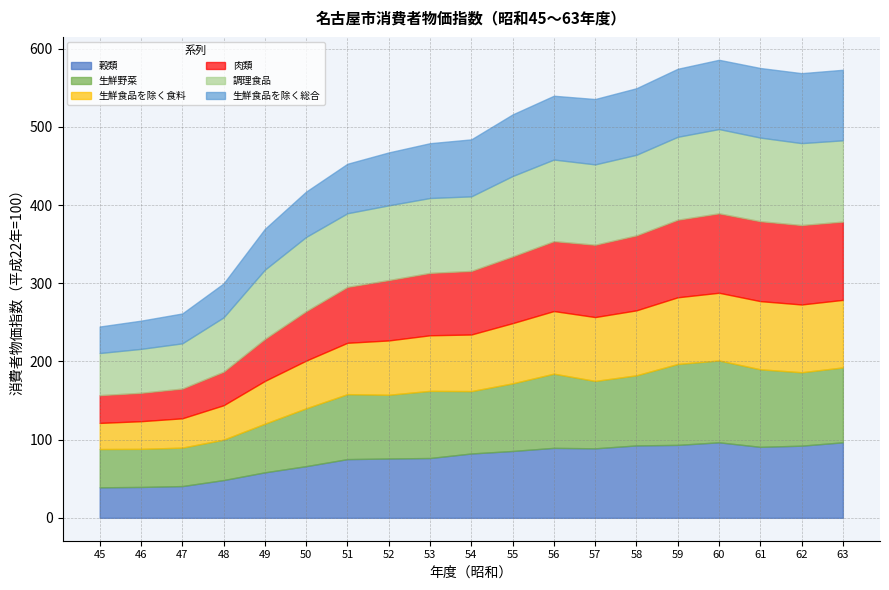

Between 47 and 48, which series saw the biggest shift?

調理食品